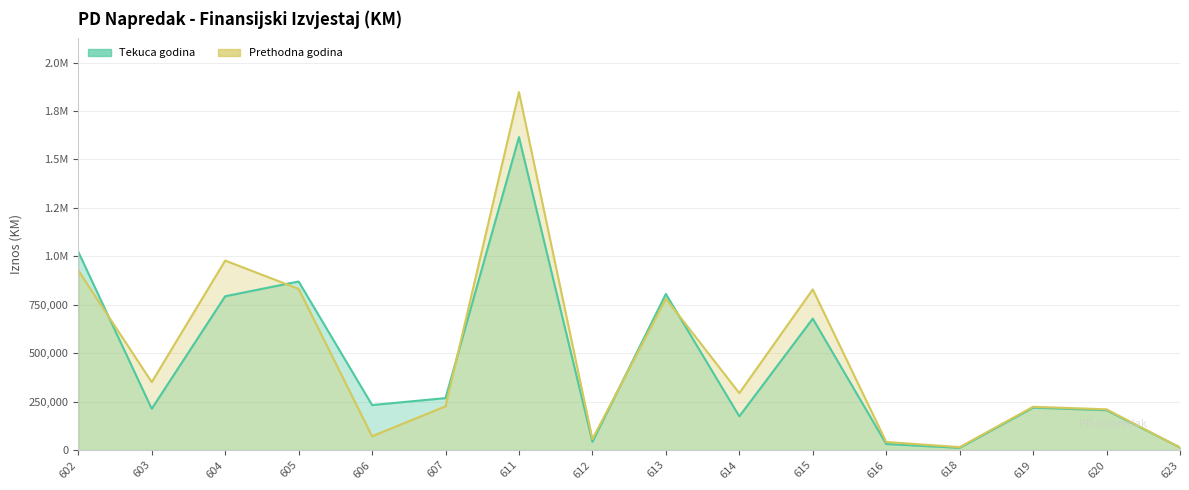

What is the difference between the Tekuca godina values at 620 and 603?

7402